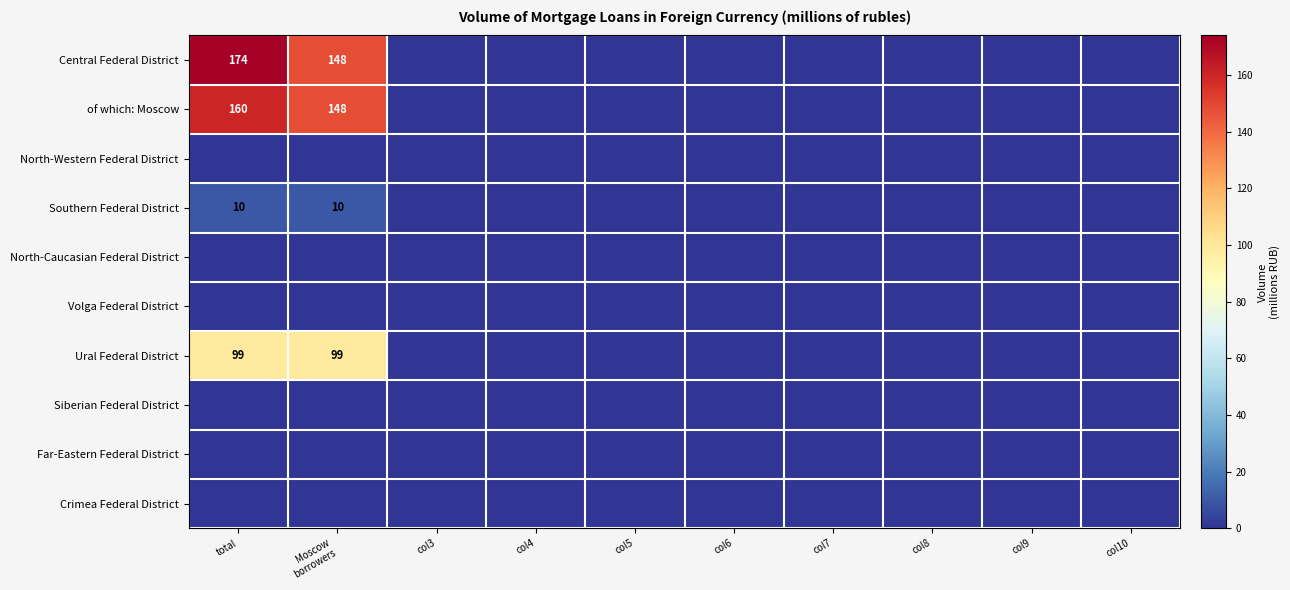

Is the value of North-Caucasian Federal District at Moscow borrowers greater than the value of Crimea Federal District at col8?

No